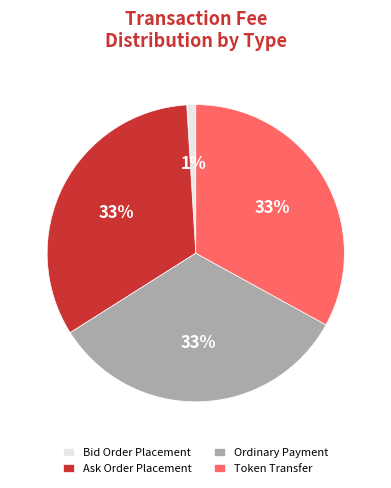

How many segments does this pie chart have?

4